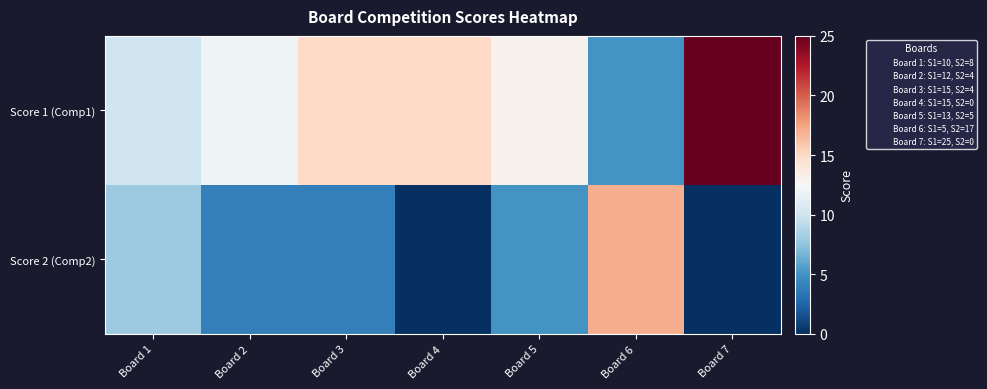

Rank the series by their average value, from lowest to highest.

Score 2 (Comp2), Score 1 (Comp1)